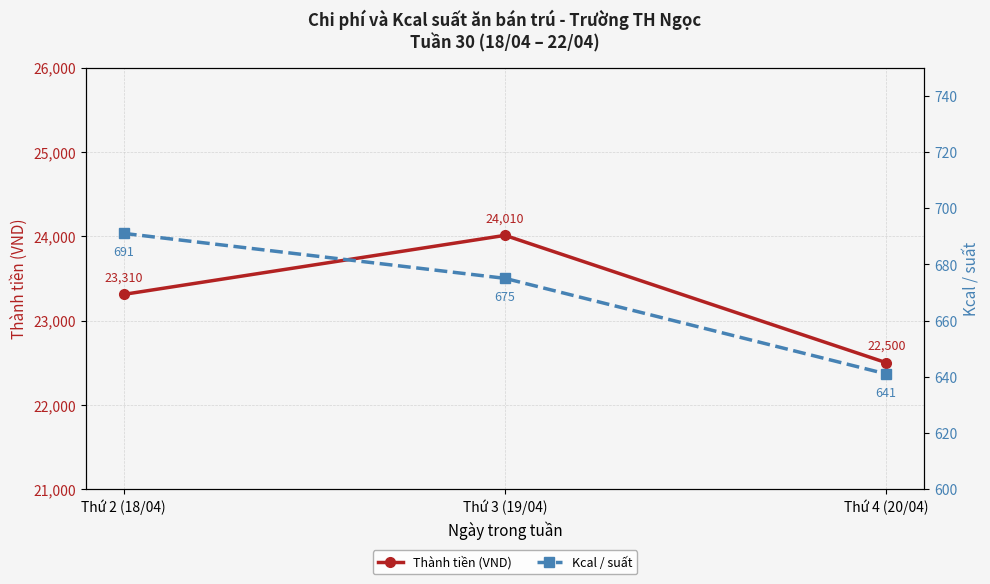

Read the Kcal / suất value at Thứ 4 (20/04), to the nearest 10.

640